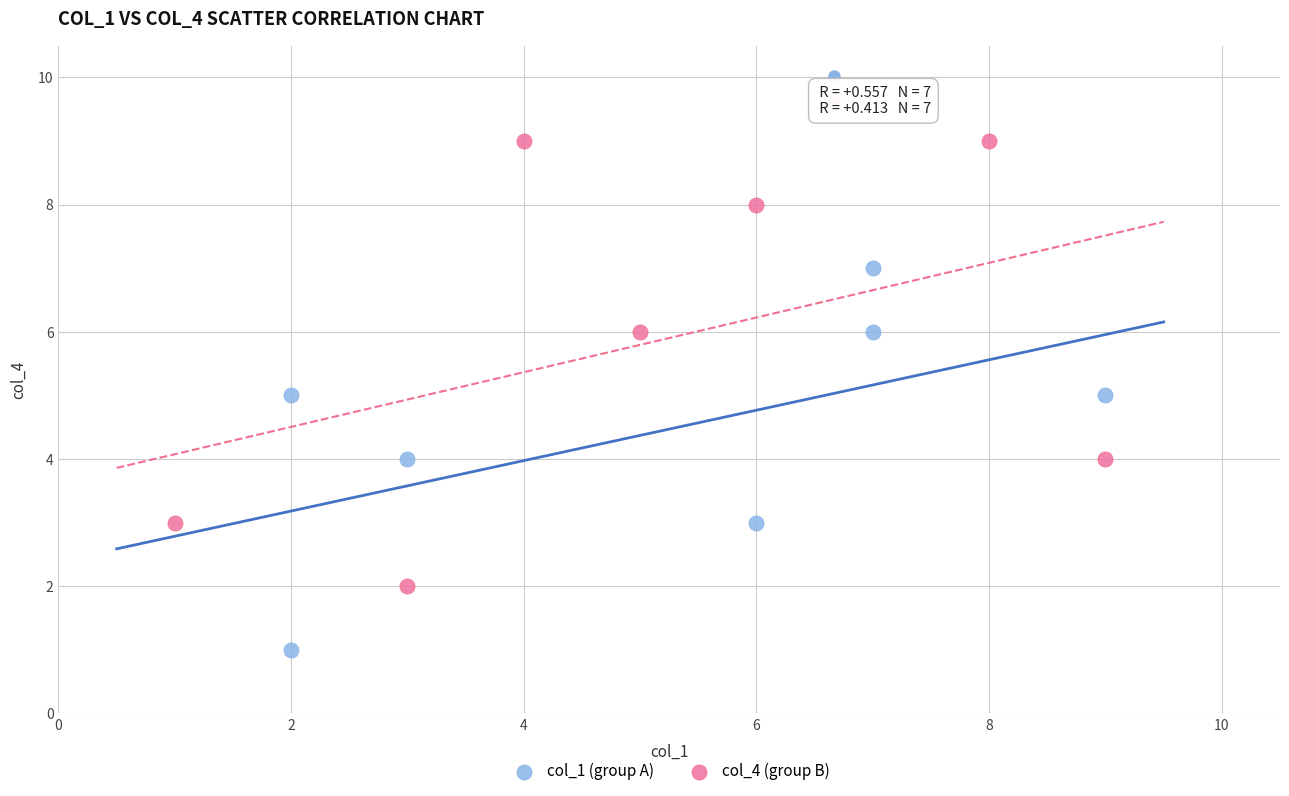

What are all the series names shown in the legend?

col_1 (group A), col_4 (group B)